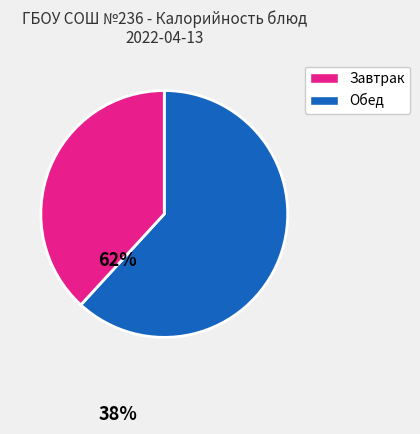

How many segments does this pie chart have?

2